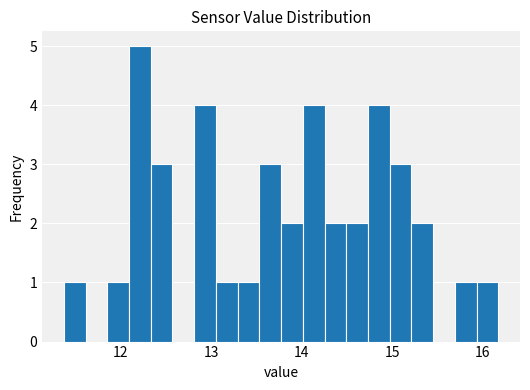

Around what value on the x-axis is the tallest bar? Give the approximate position of its centre, as read against the axis.

12.2